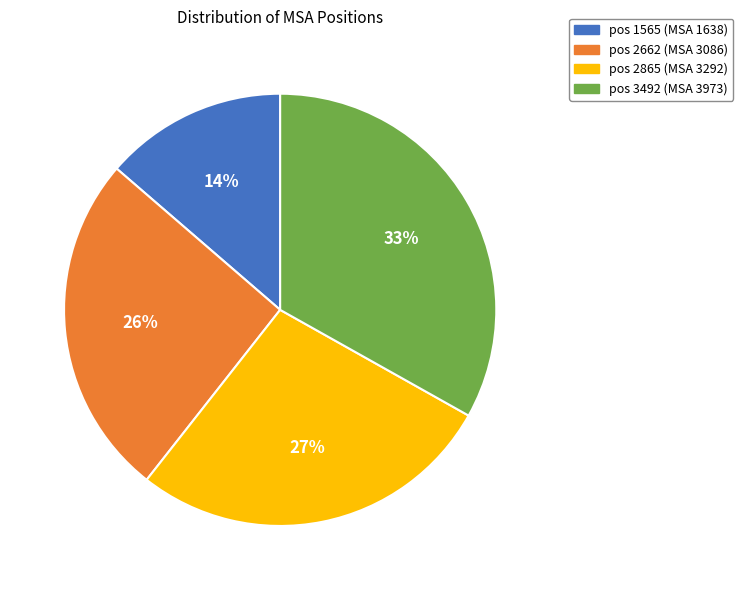

What is the largest slice in the pie chart?

pos 3492 (MSA 3973)